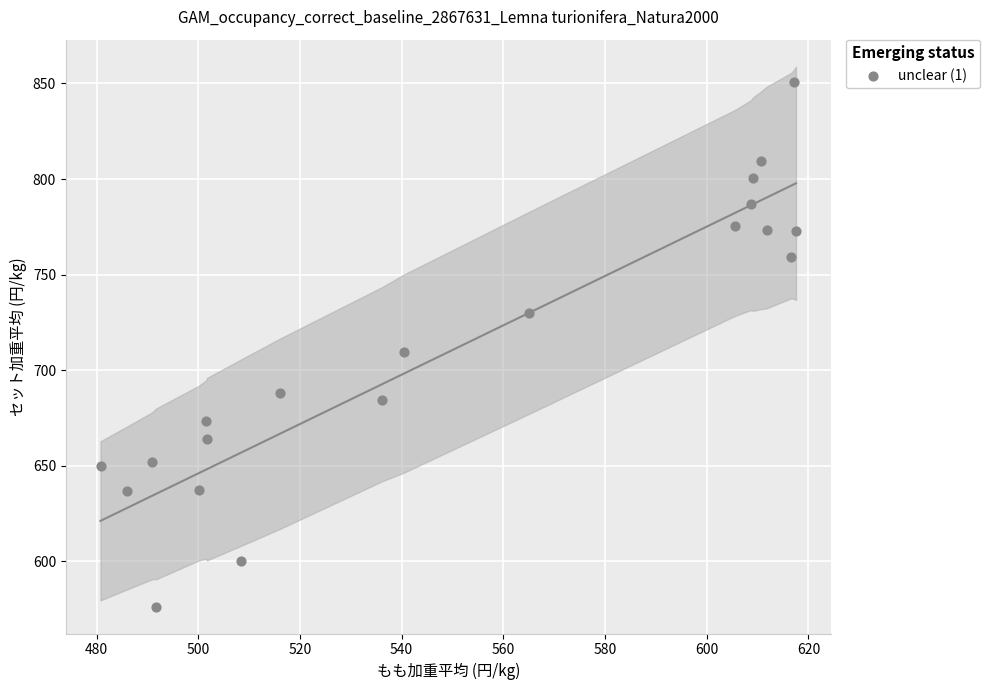

What is the range of X values (max minus min)?

136.8